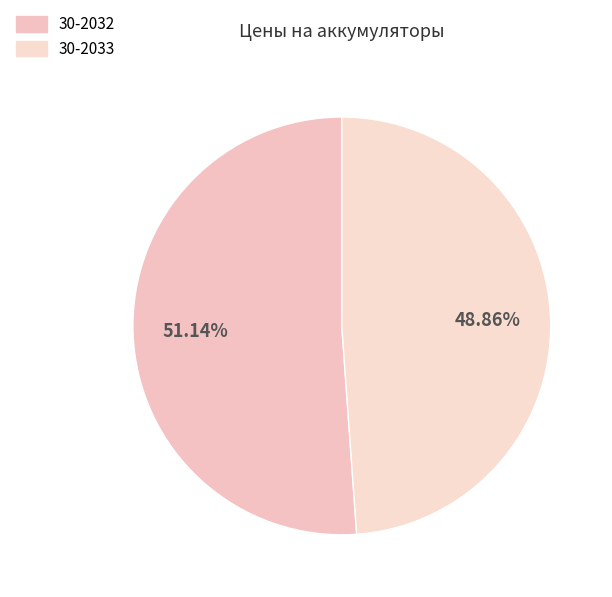

What is the ratio of the value at 30-2033 to the value at 30-2032?

1.0